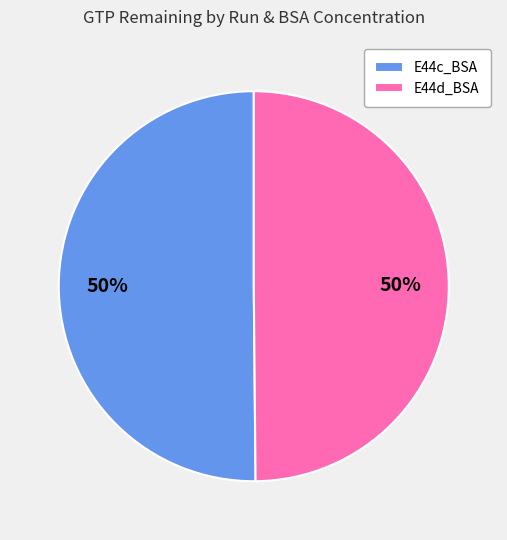

Is it true that E44c_BSA is 64% of the pie?

False